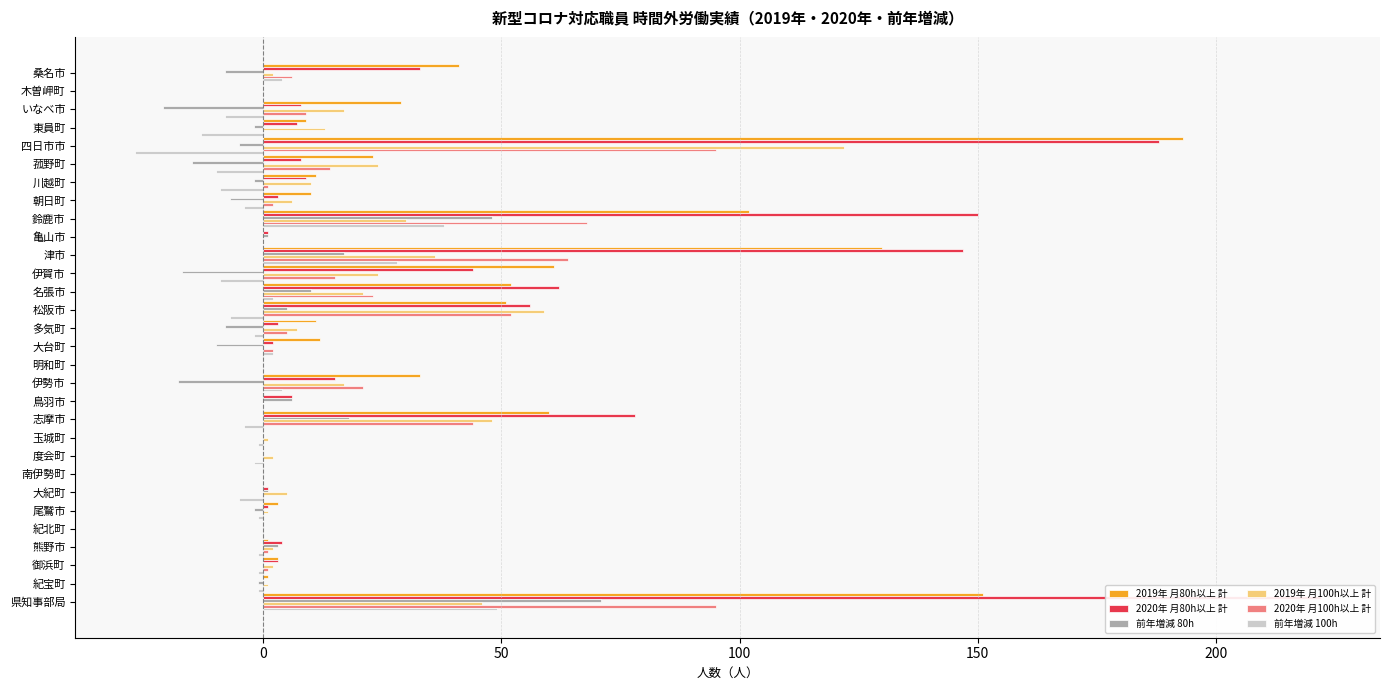

Reading left to right, what are all the values shown in this chart?

2019年 月80h以上 計: 41	0	29	9	193	23	11	10	102	0	130	61	52	51	11	12	0	33	0	60	0	0	0	0	3	0	1	3	1	151
2020年 月80h以上 計: 33	0	8	7	188	8	9	3	150	1	147	44	62	56	3	2	0	15	6	78	0	0	0	1	1	0	4	3	0	222
前年増減 80h: -8	0	-21	-2	-5	-15	-2	-7	48	1	17	-17	10	5	-8	-10	0	-18	6	18	0	0	0	1	-2	0	3	0	-1	71
2019年 月100h以上 計: 2	0	17	13	122	24	10	6	30	0	36	24	21	59	7	0	0	17	0	48	1	2	0	5	1	0	2	2	1	46
2020年 月100h以上 計: 6	0	9	0	95	14	1	2	68	0	64	15	23	52	5	2	0	21	0	44	0	0	0	0	0	0	1	1	0	95
前年増減 100h: 4	0	-8	-13	-27	-10	-9	-4	38	0	28	-9	2	-7	-2	2	0	4	0	-4	-1	-2	0	-5	-1	0	-1	-1	-1	49